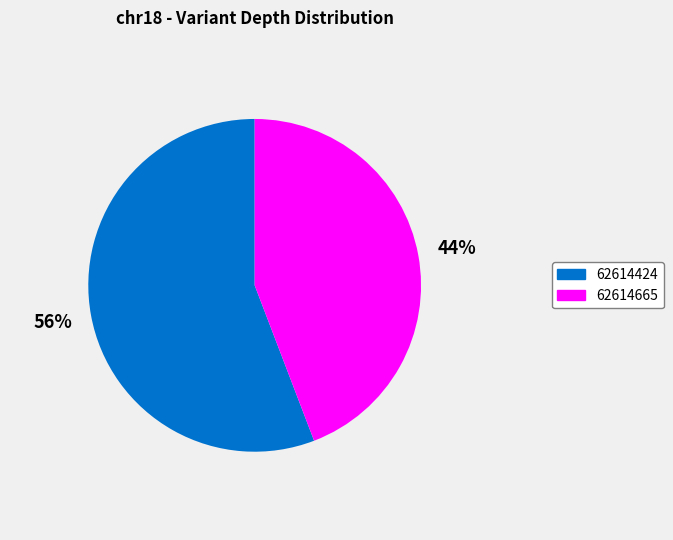

To the nearest percent, what is the difference between the largest and smallest slice percentages?

12%